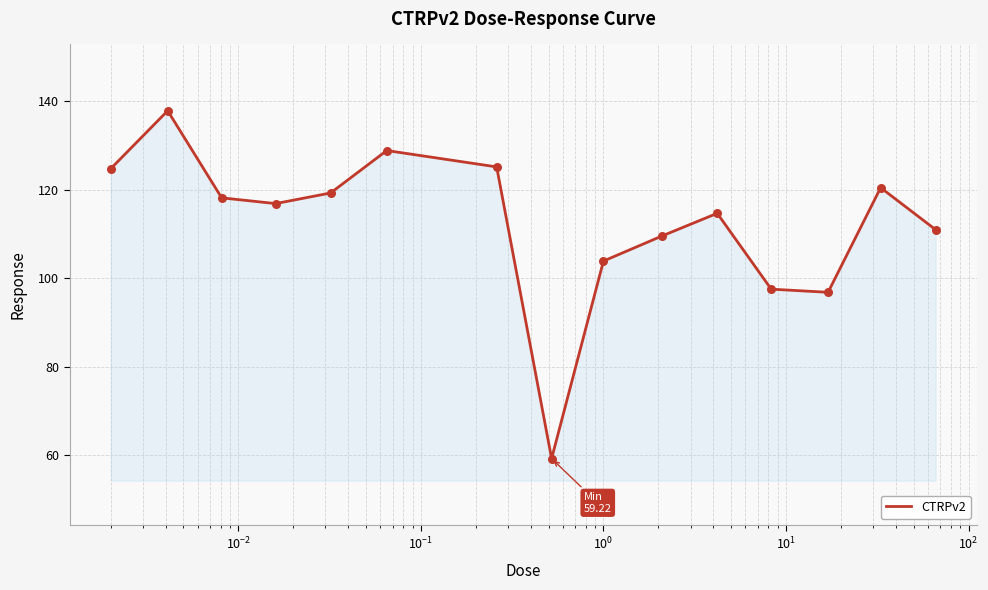

What is the difference between the maximum and minimum values?

78.7